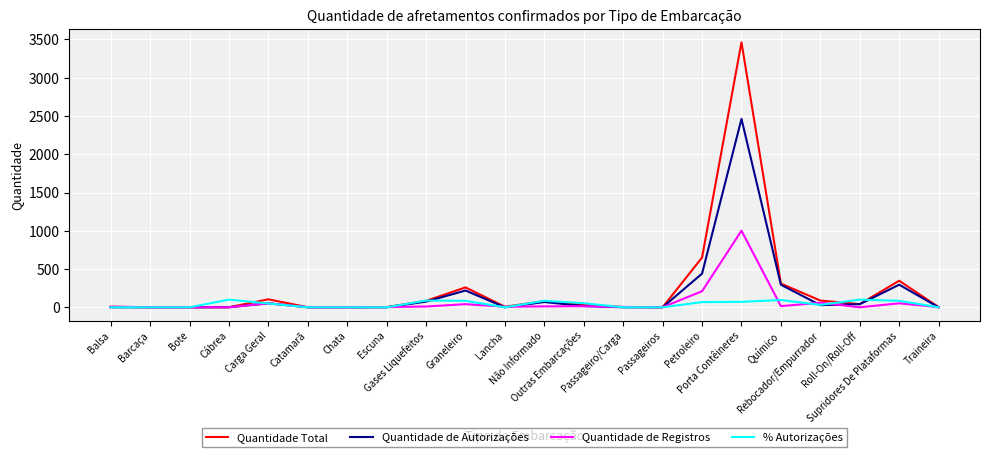

What is the maximum value for % Autorizações?

100.0